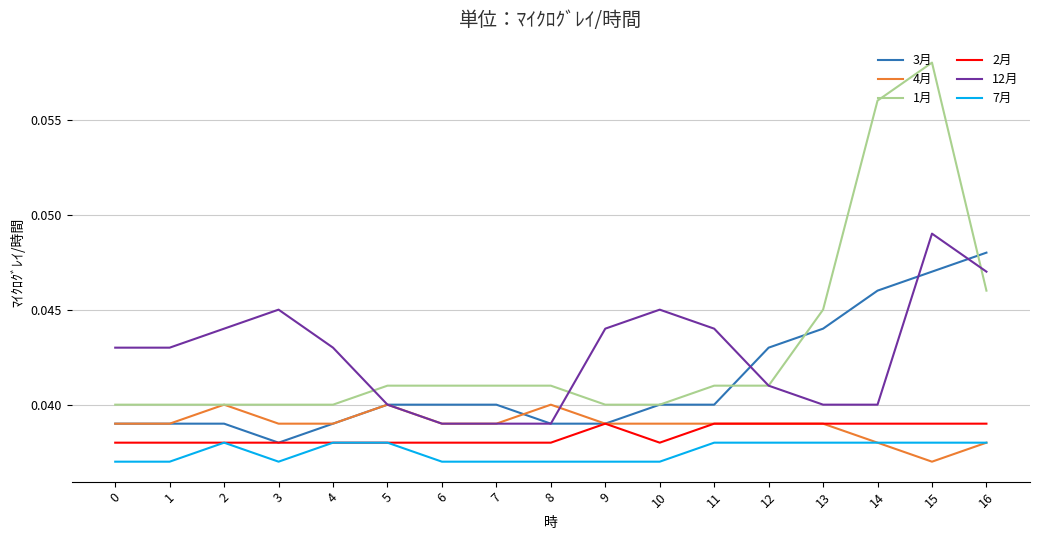

The 7月 series shows 0.1 at 9. True or false?

False